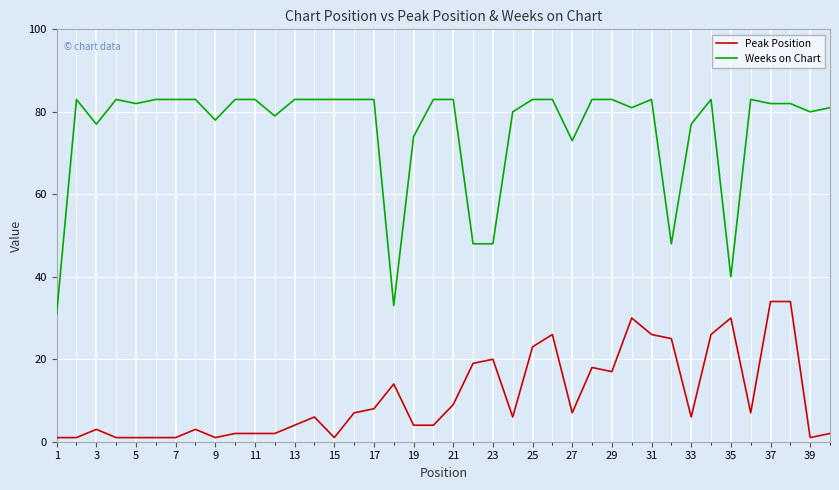

Which series has the largest total across all categories?

Weeks on Chart